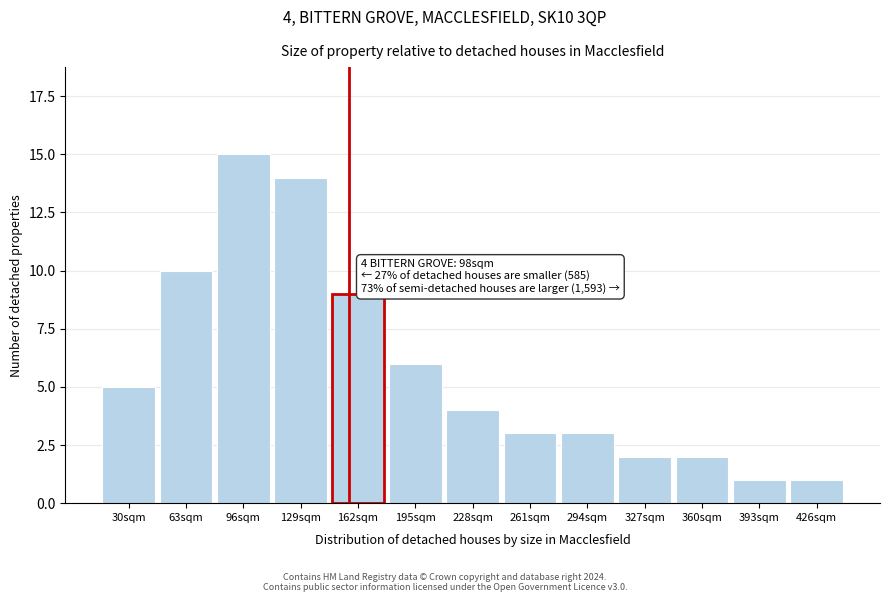

Reading left to right, transcribe all the data shown in this chart.

30sqm=5	63sqm=10	96sqm=15	129sqm=14	162sqm=9	195sqm=6	228sqm=4	261sqm=3	294sqm=3	327sqm=2	360sqm=2	393sqm=1	426sqm=1